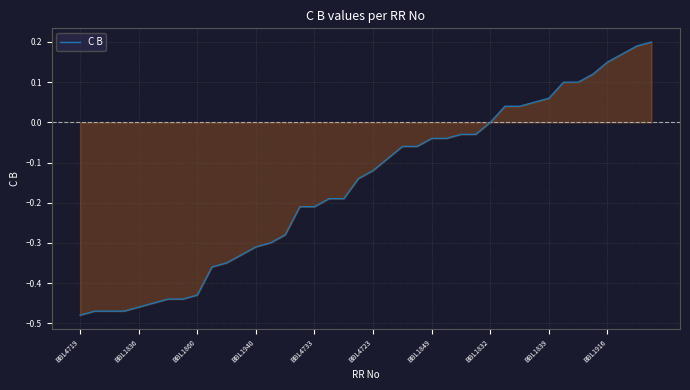

What is the difference between the maximum and minimum values?

0.7